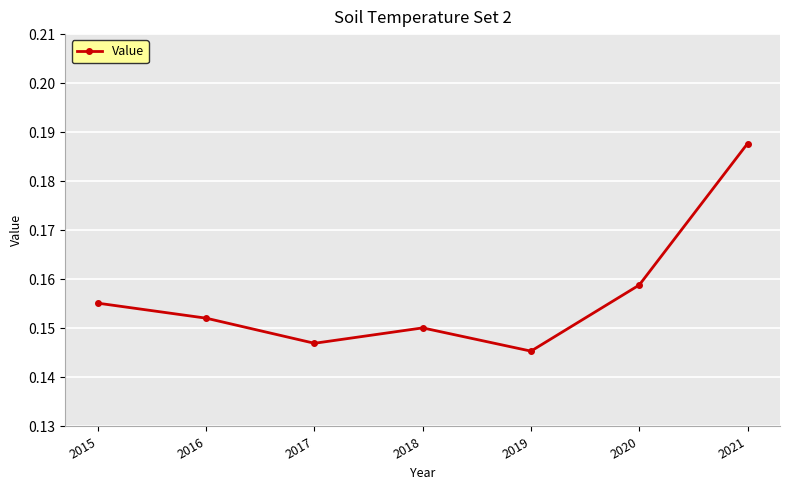

How many values are between 0 and 1?

7